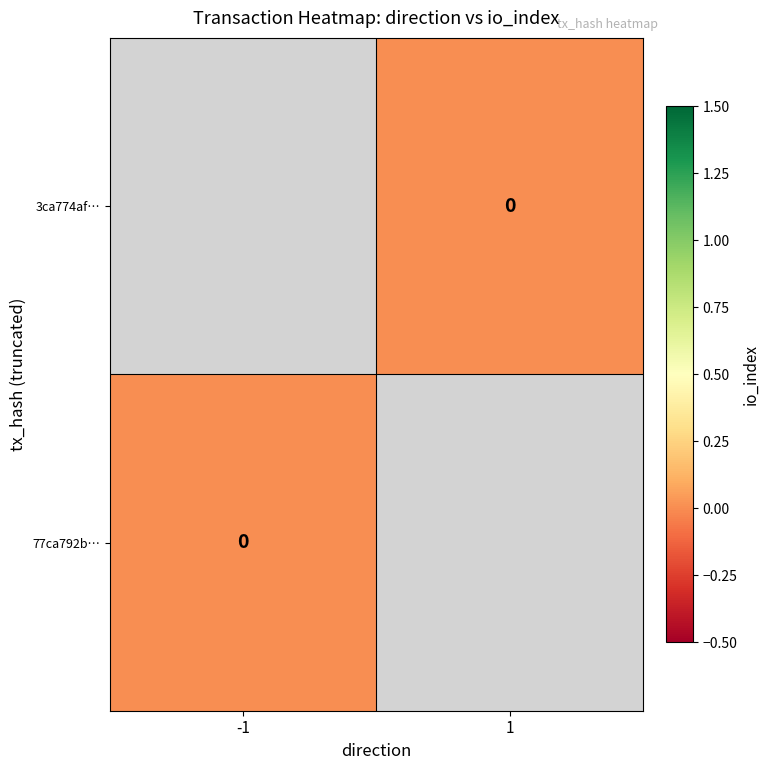

List the series in order of their peak value, highest first.

3ca774af…, 77ca792b…